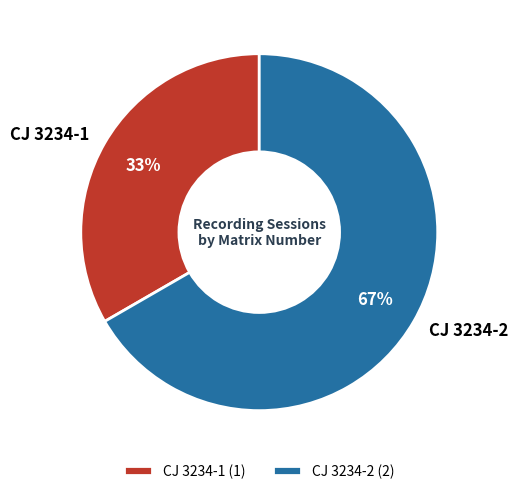

Between CJ 3234-2 and CJ 3234-1, which is larger?

CJ 3234-2